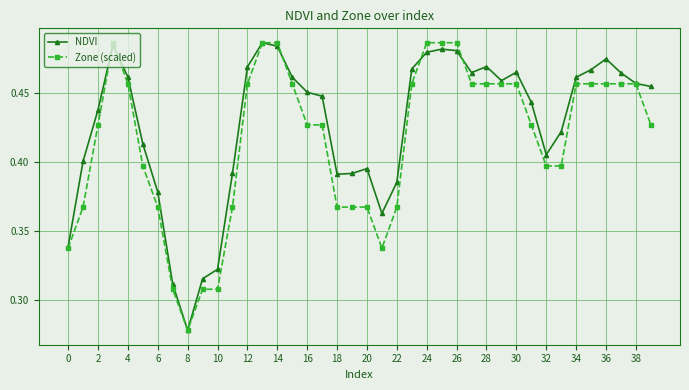

True or false: NDVI has more than 1 points higher than both neighbors.

True